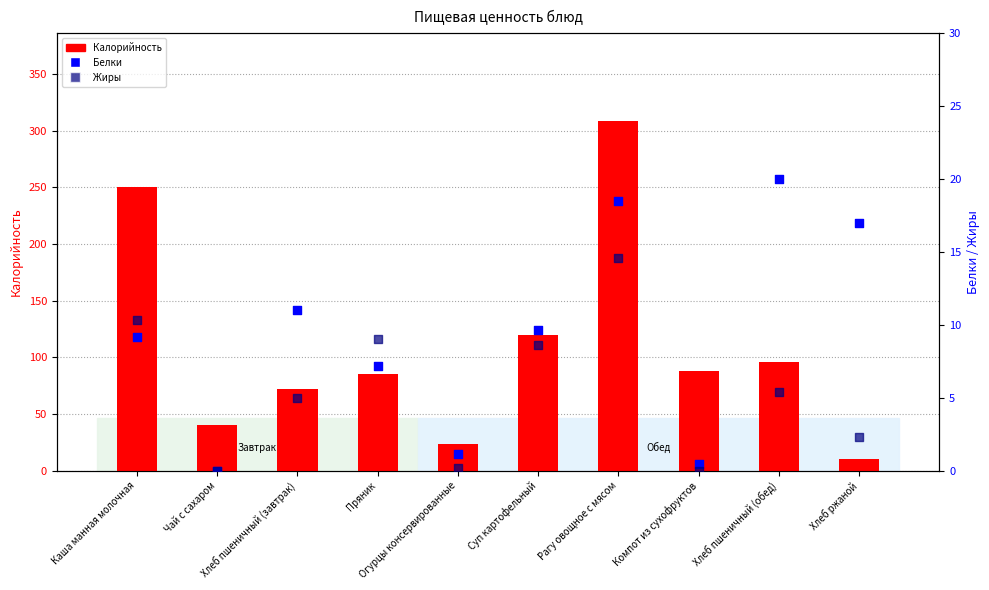

What is the total value across all series at Рагу овощное с мясом?

342.1